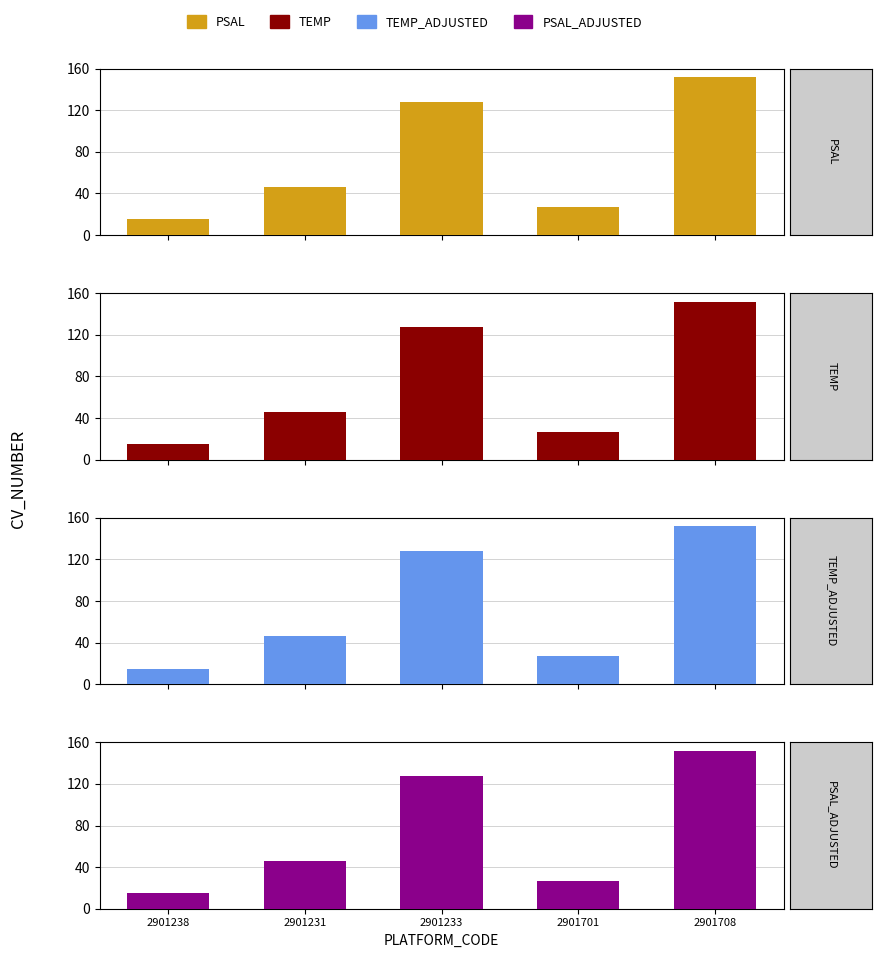

Rank the series by their maximum value, from lowest to highest.

PSAL, TEMP, TEMP_ADJUSTED, PSAL_ADJUSTED